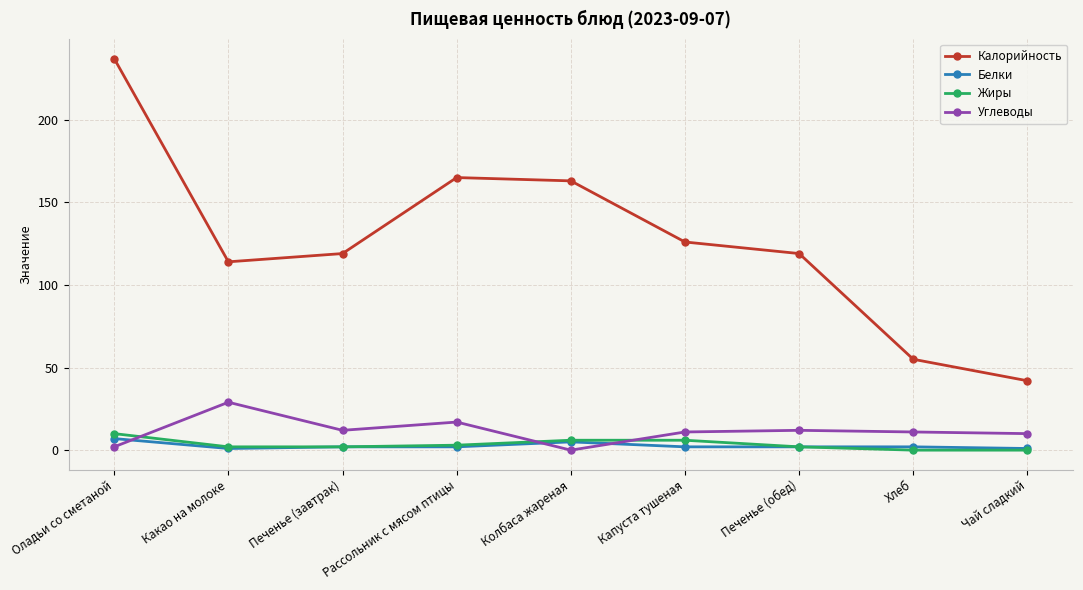

List the series in order of their peak value, highest first.

Калорийность, Углеводы, Жиры, Белки